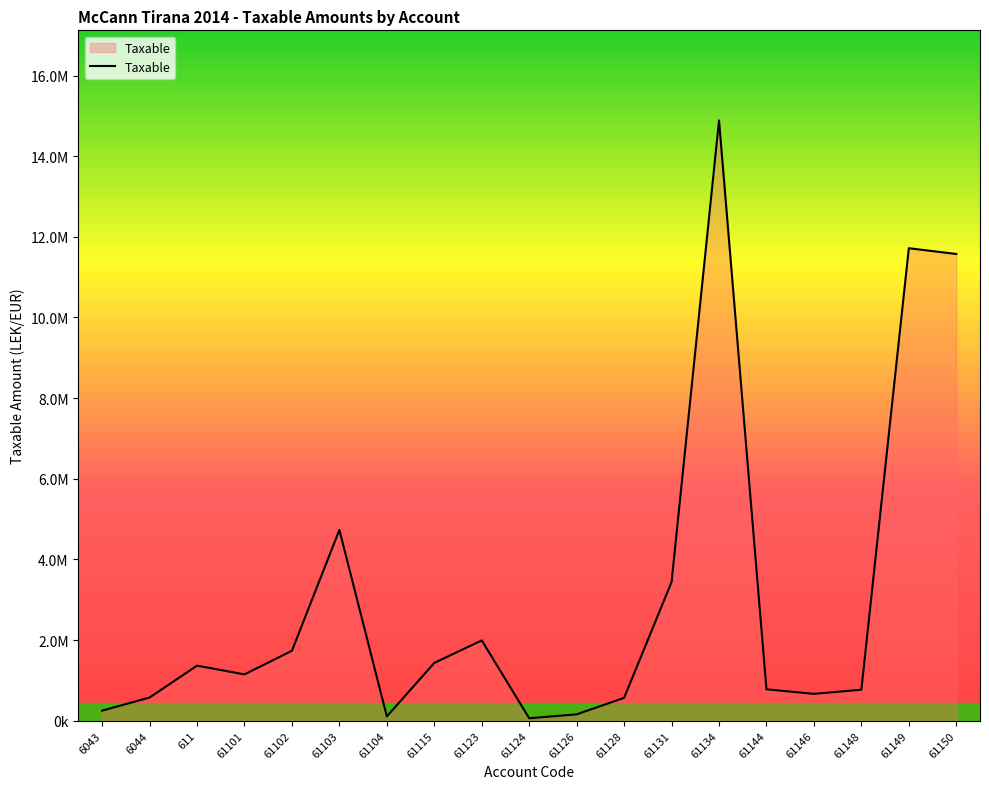

What is the label of the 15th point from the left?

61144